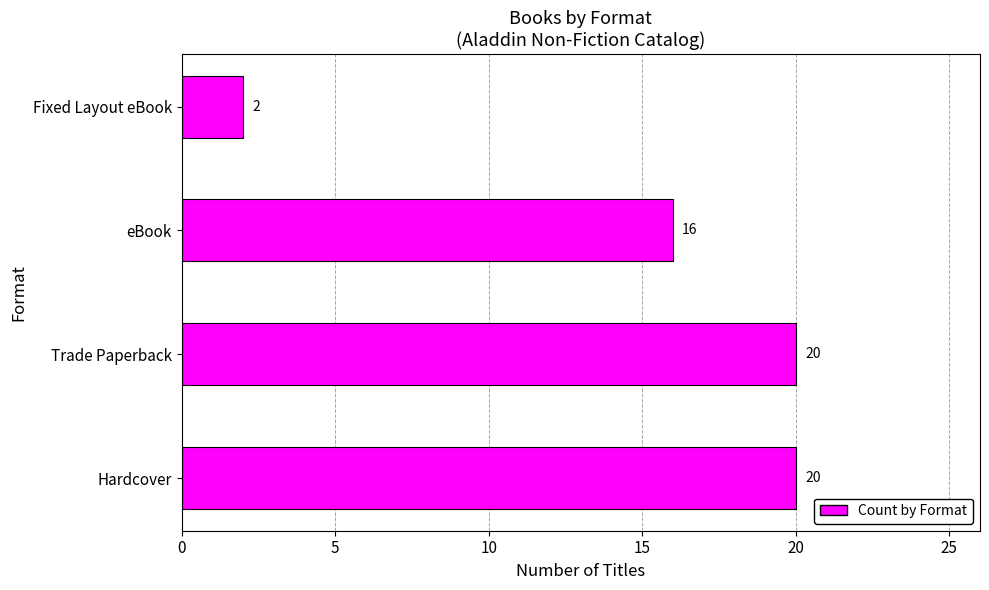

What is the change in value from eBook to Fixed Layout eBook?

-14